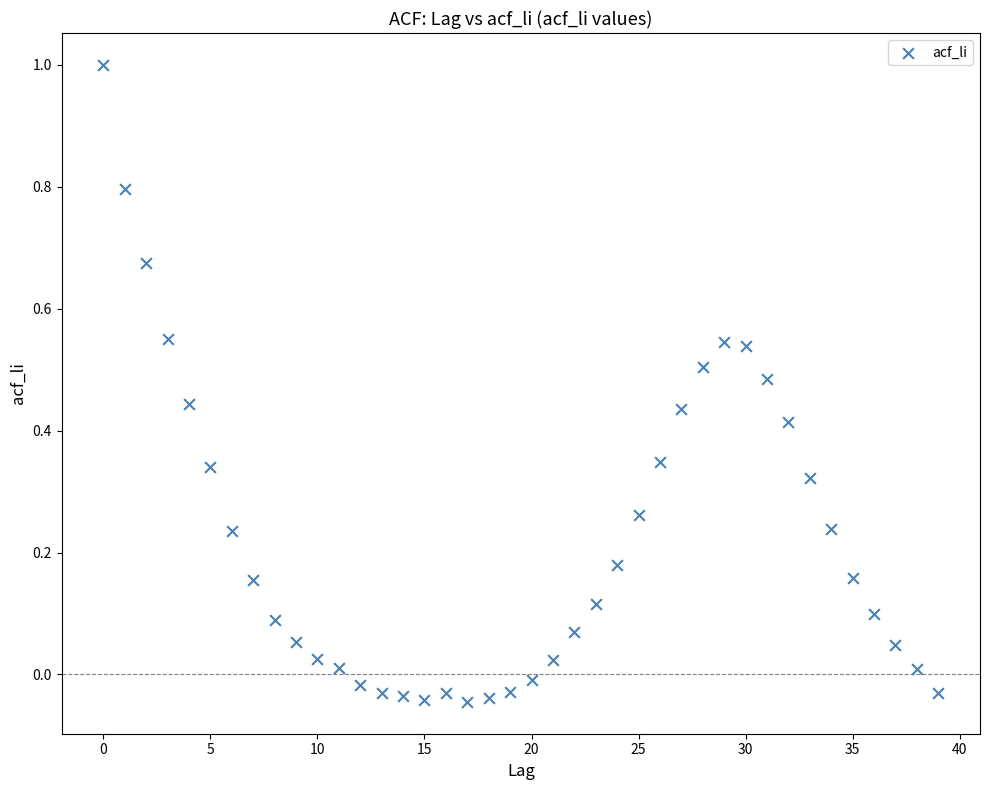

What is the range of Y values (max minus min)?

1.0